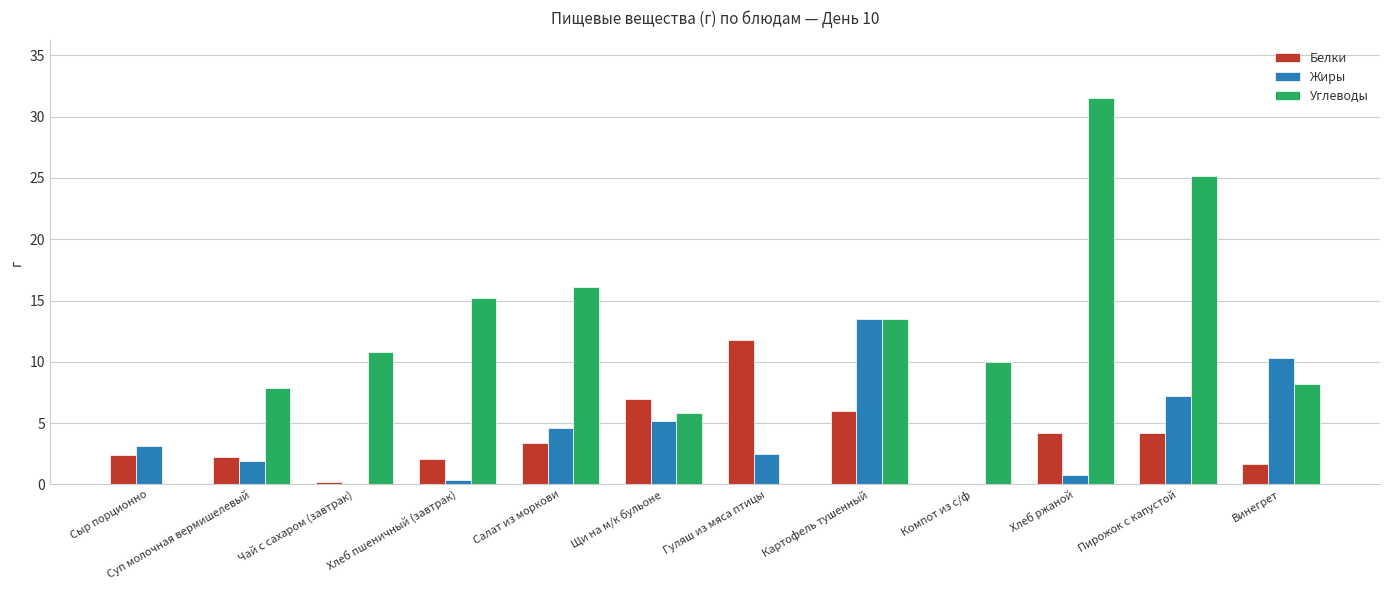

True or false: Углеводы has a value of 25.8 at Салат из моркови.

False